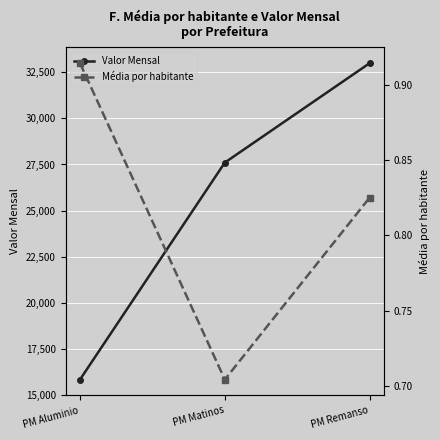

At which category does the chart reach its peak across all series?

PM Remanso